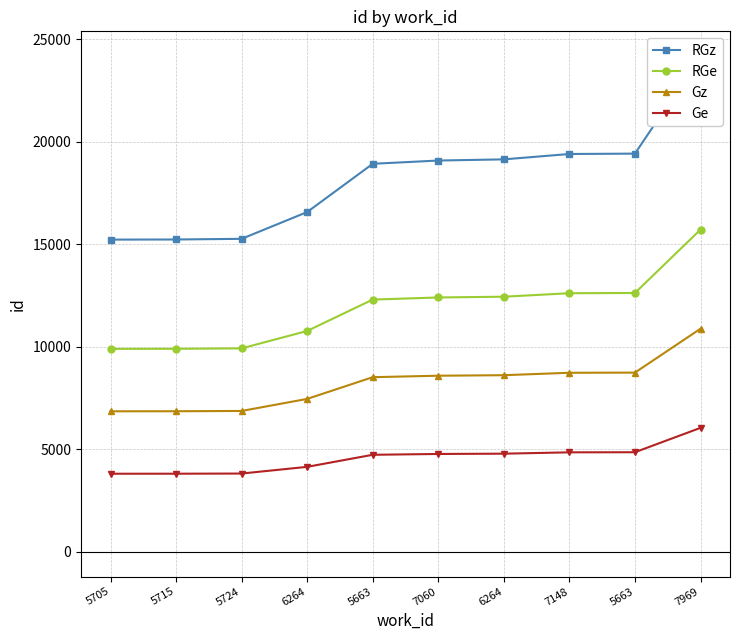

Between 7060 and 7148, which series saw the biggest shift?

RGz